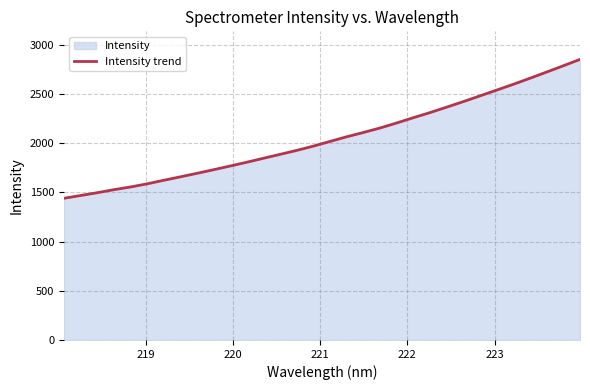

What is the maximum value shown in the chart?

2850.3